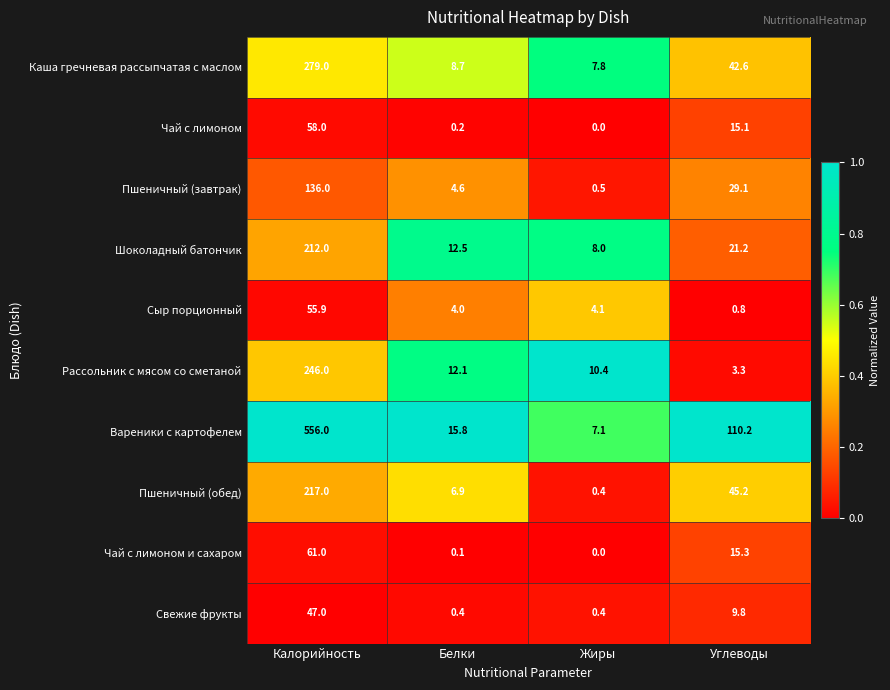

What is the sum of all Сыр порционный values?

64.8